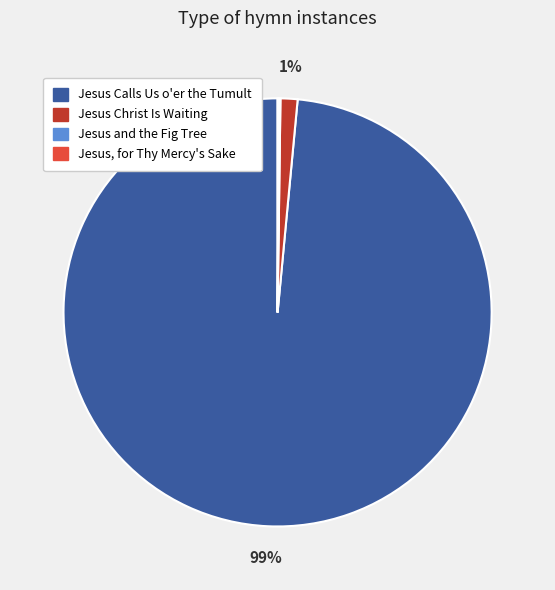

To the nearest percent, what is the average slice percentage?

25%